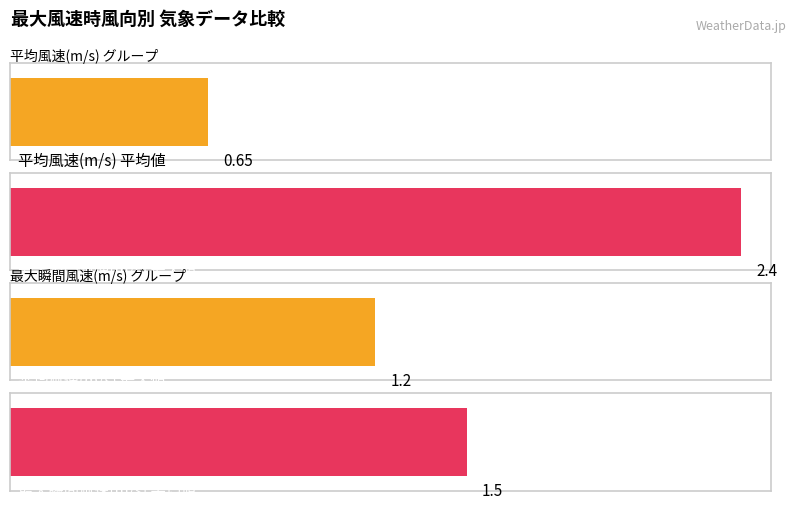

What is the difference between the highest and lowest values at 南東?

0.8